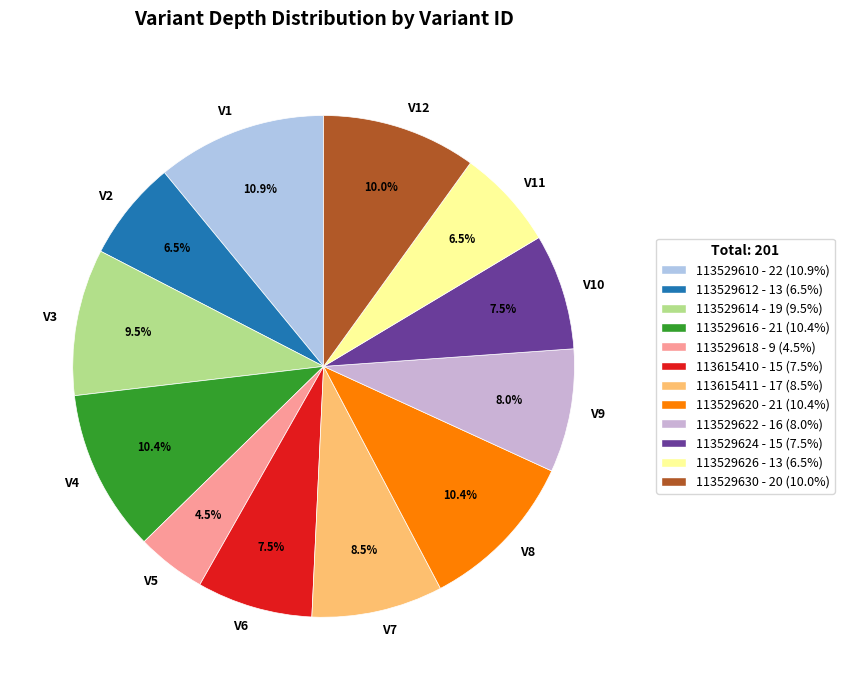

Does V7 represent more than half of the total?

No